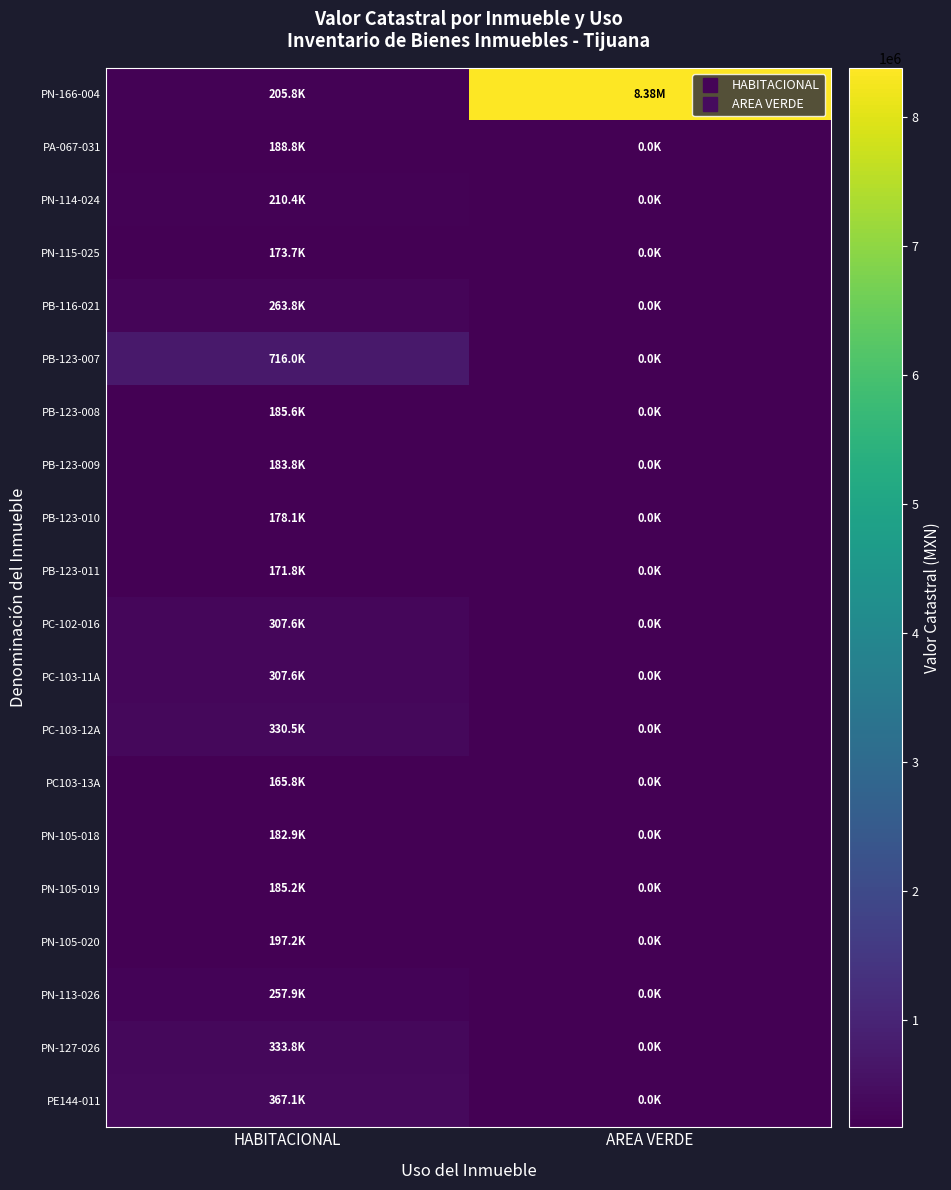

Reading left to right, transcribe all the data shown in this chart.

PN-166-004: HABITACIONAL=205771.7	AREA VERDE=8381642.0
PA-067-031: HABITACIONAL=188800.8	AREA VERDE=0.0
PN-114-024: HABITACIONAL=210414.5	AREA VERDE=0.0
PN-115-025: HABITACIONAL=173746.6	AREA VERDE=0.0
PB-116-021: HABITACIONAL=263764.8	AREA VERDE=0.0
PB-123-007: HABITACIONAL=715976.8	AREA VERDE=0.0
PB-123-008: HABITACIONAL=185637.4	AREA VERDE=0.0
PB-123-009: HABITACIONAL=183841.7	AREA VERDE=0.0
PB-123-010: HABITACIONAL=178138.2	AREA VERDE=0.0
PB-123-011: HABITACIONAL=171848.6	AREA VERDE=0.0
PC-102-016: HABITACIONAL=307568.9	AREA VERDE=0.0
PC-103-11A: HABITACIONAL=307568.9	AREA VERDE=0.0
PC-103-12A: HABITACIONAL=330522.4	AREA VERDE=0.0
PC103-13A: HABITACIONAL=165810.1	AREA VERDE=0.0
PN-105-018: HABITACIONAL=182939.2	AREA VERDE=0.0
PN-105-019: HABITACIONAL=185181.5	AREA VERDE=0.0
PN-105-020: HABITACIONAL=197221.1	AREA VERDE=0.0
PN-113-026: HABITACIONAL=257856.6	AREA VERDE=0.0
PN-127-026: HABITACIONAL=333816.1	AREA VERDE=0.0
PE144-011: HABITACIONAL=367106.5	AREA VERDE=0.0